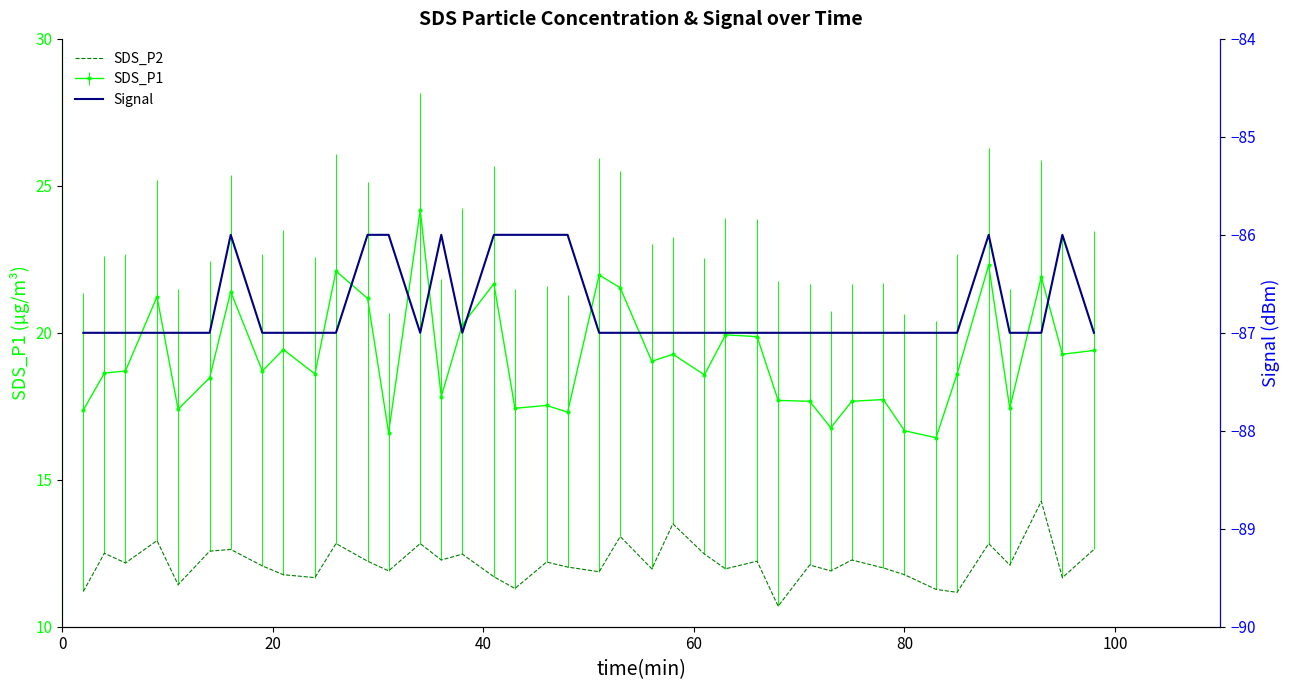

Is the value of SDS_P2 at 21 greater than the value of Signal at 10?

Yes